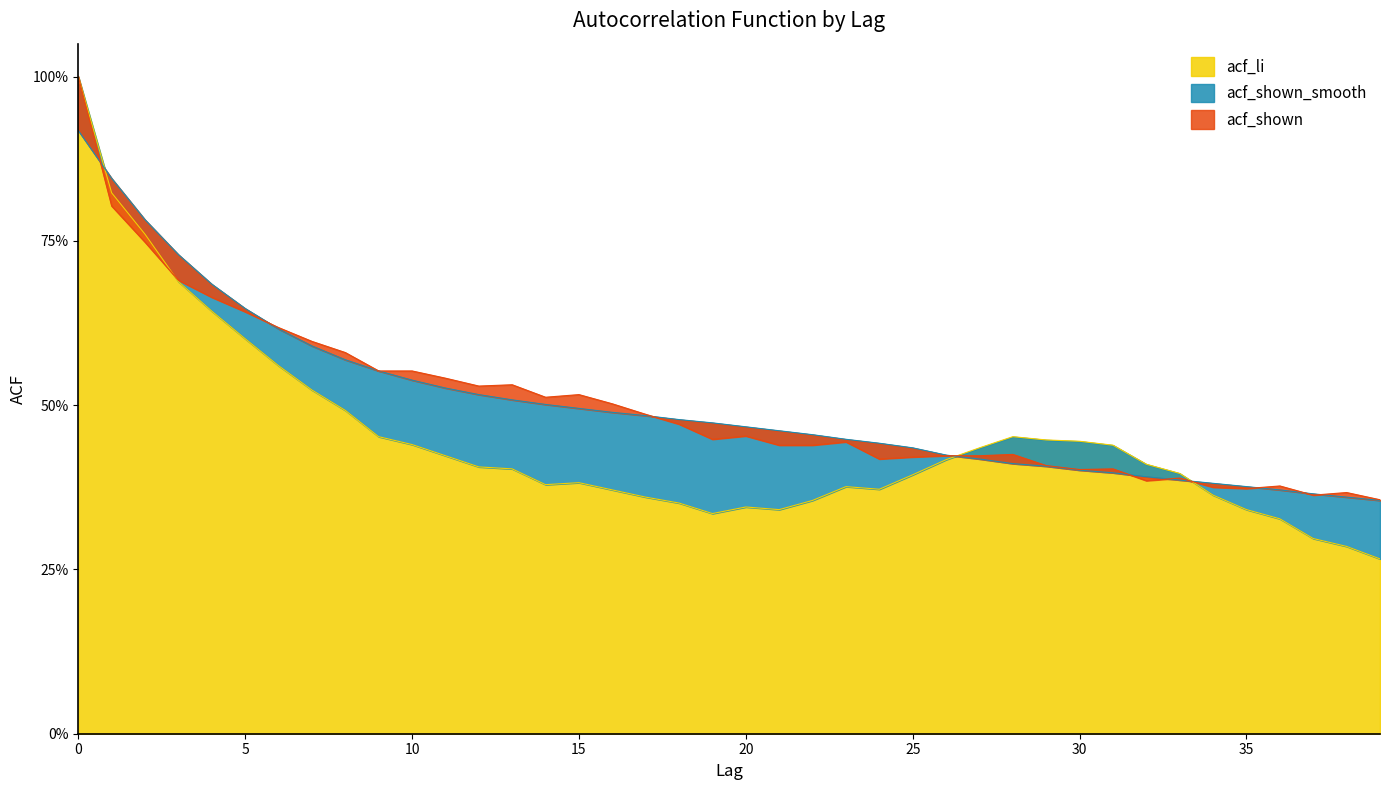

Which series ends up on top after the final intersection of acf_shown and acf_shown_smooth?

acf_shown